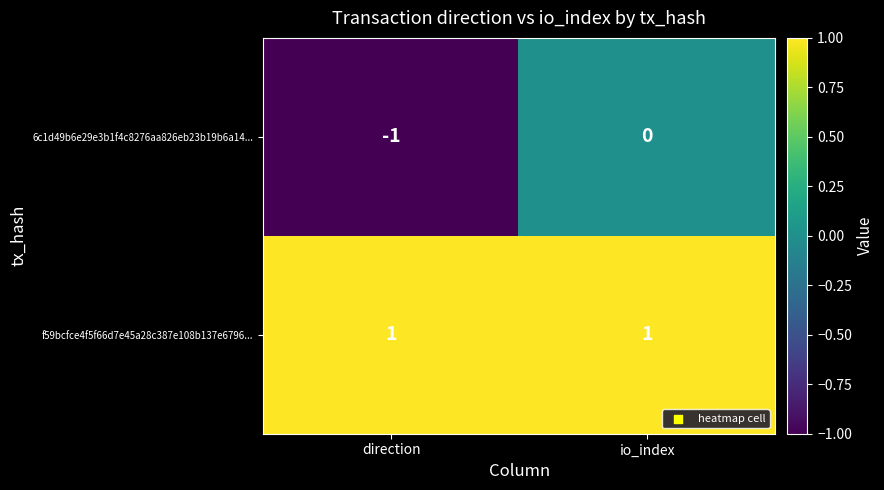

At which category is the sum across all series the highest?

io_index